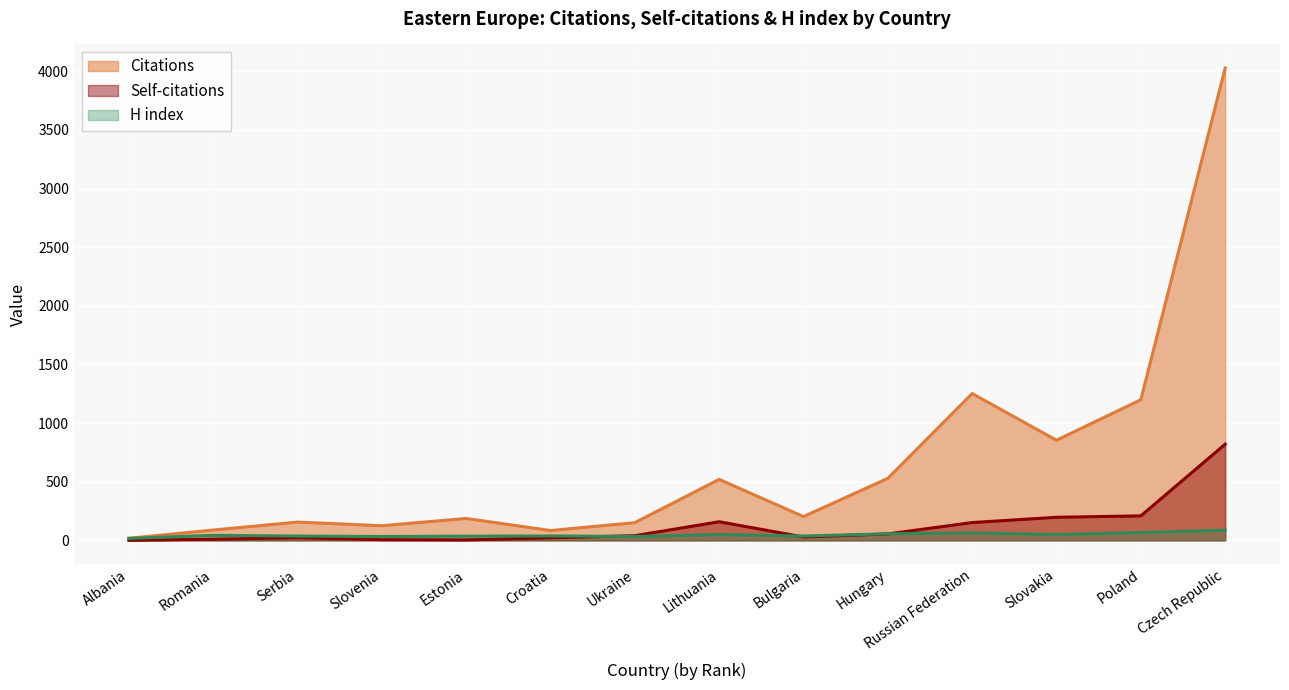

Between Albania and Poland, which series saw the biggest shift?

Citations